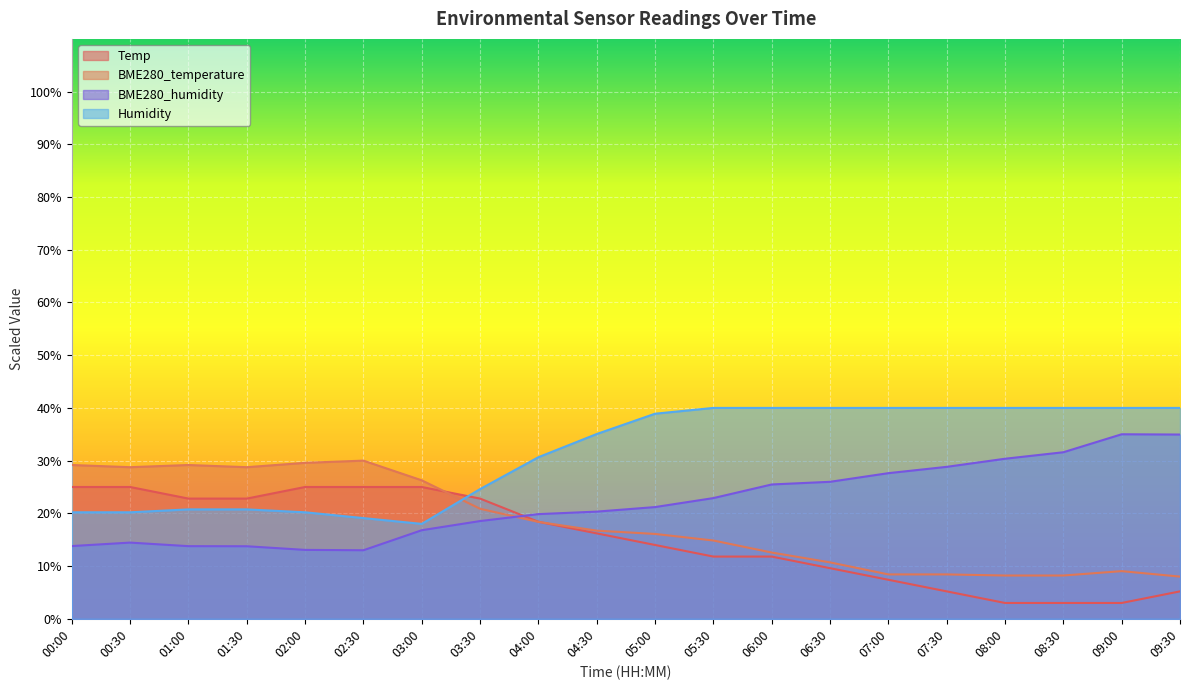

What is the greatest value displayed?

40.0